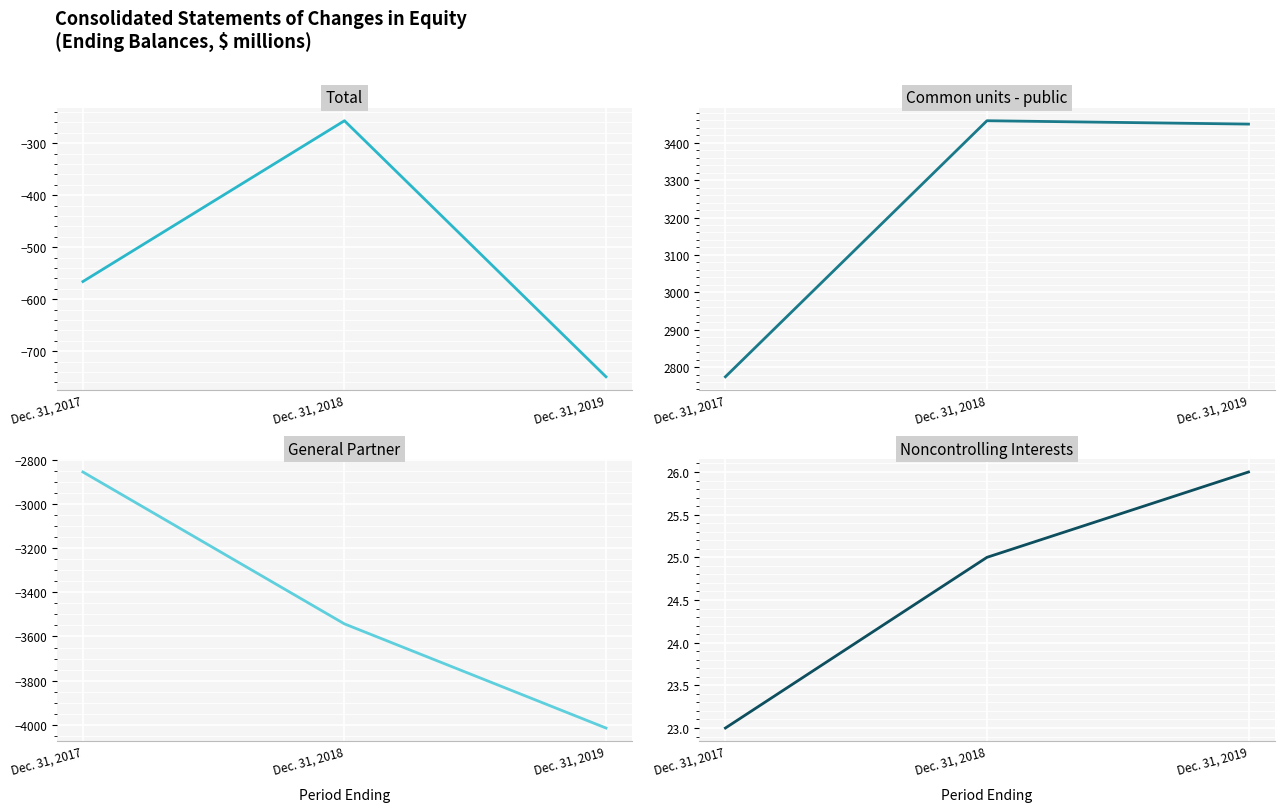

What is the value of the Total point at the 3rd from the left?

-749